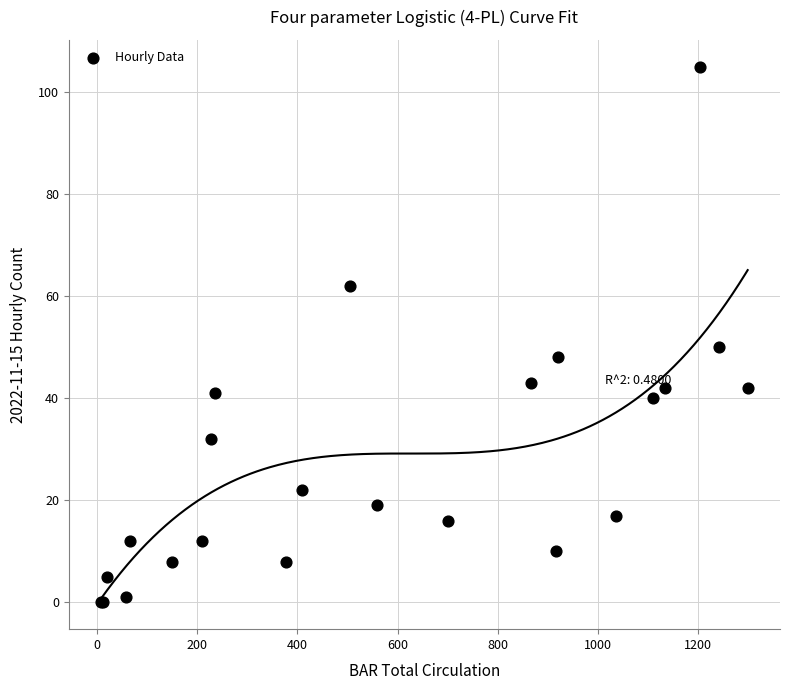

What Y value in the scatter plot is closest to 52?

50